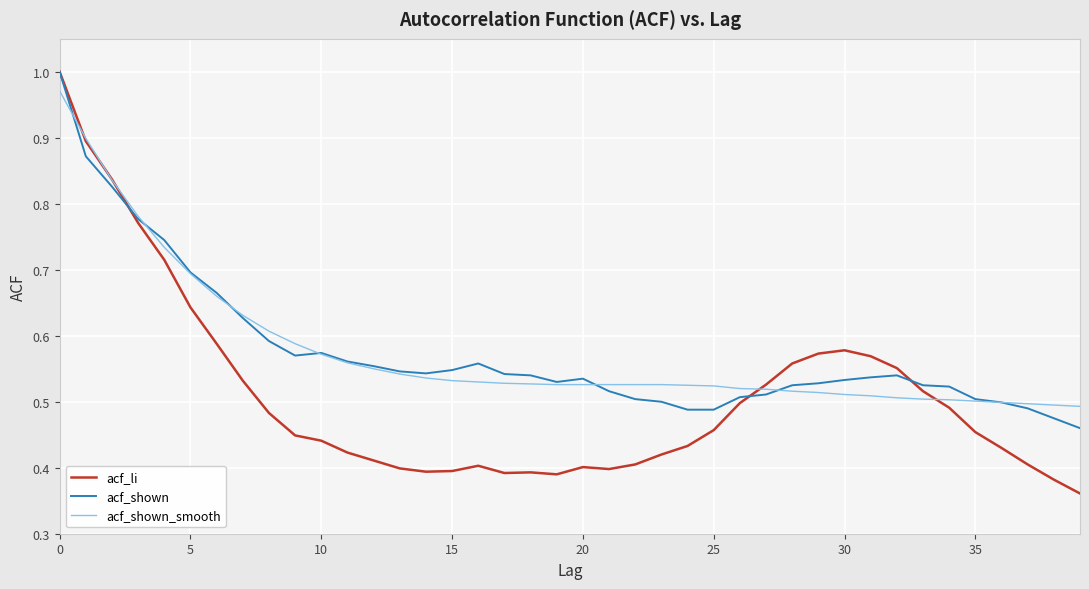

Does the chart have visible grid lines?

Yes